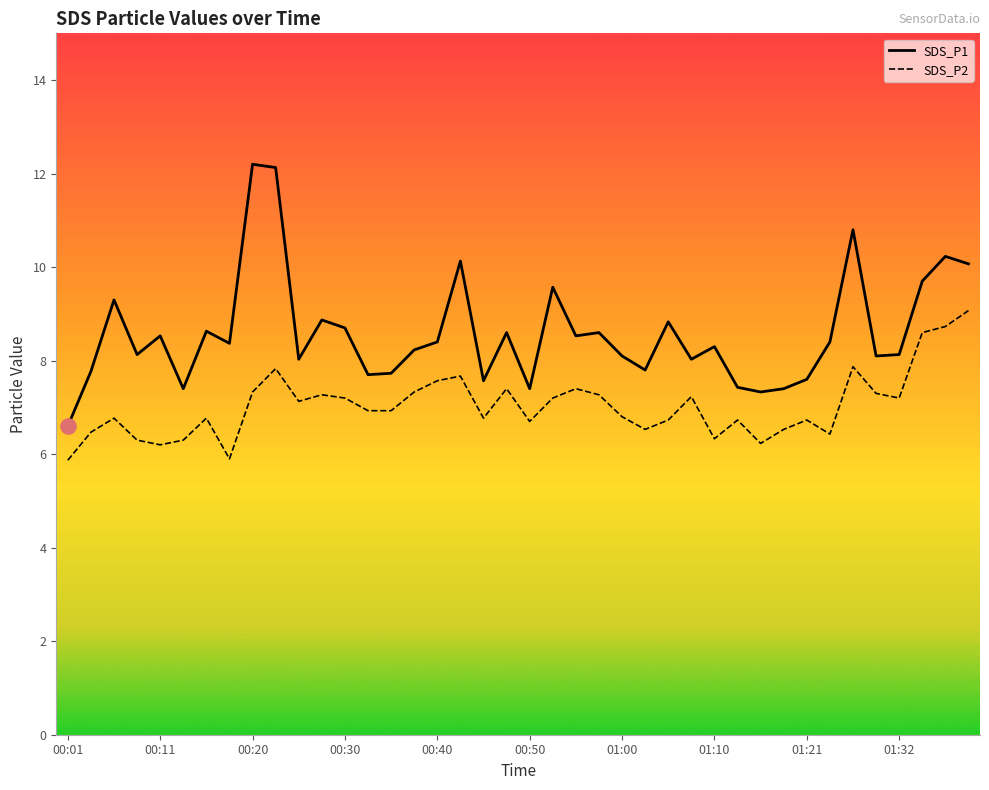

Which series reaches the minimum Y coordinate?

SDS_P2